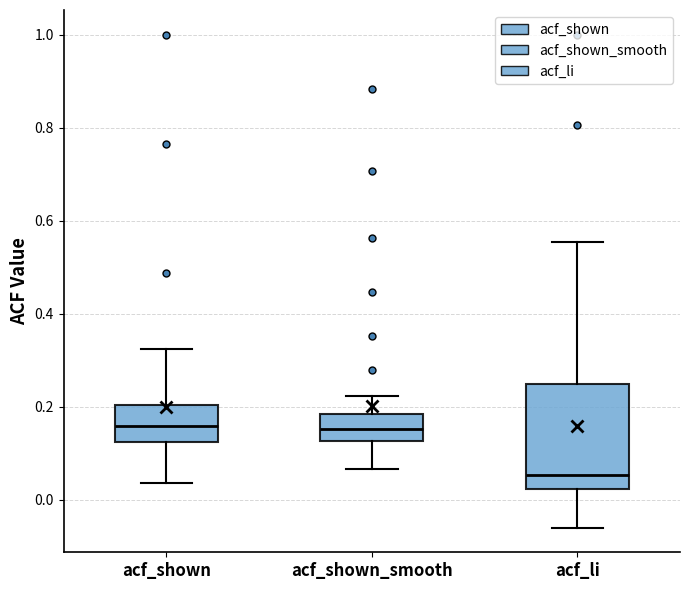

Comparing the boxes themselves (not the whiskers), which one is the tallest?

acf_li